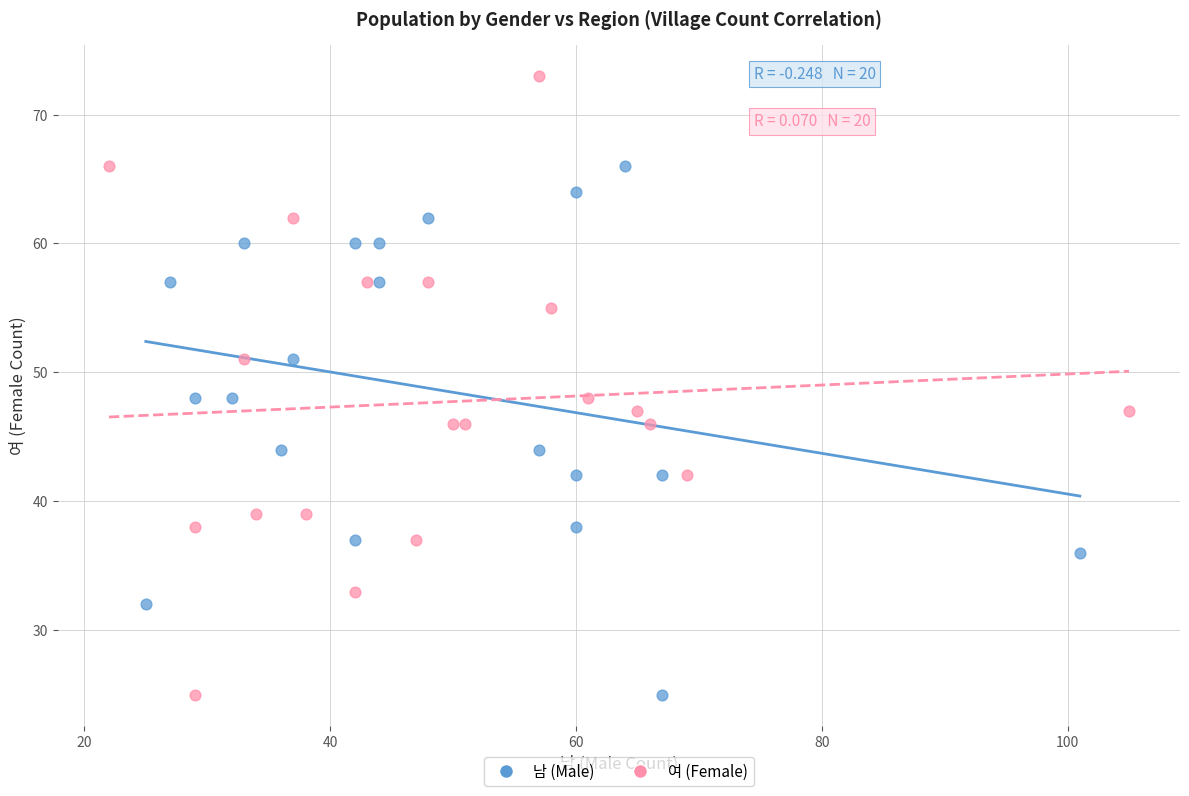

Which series has the largest Y range (max minus min)?

여 (Female)